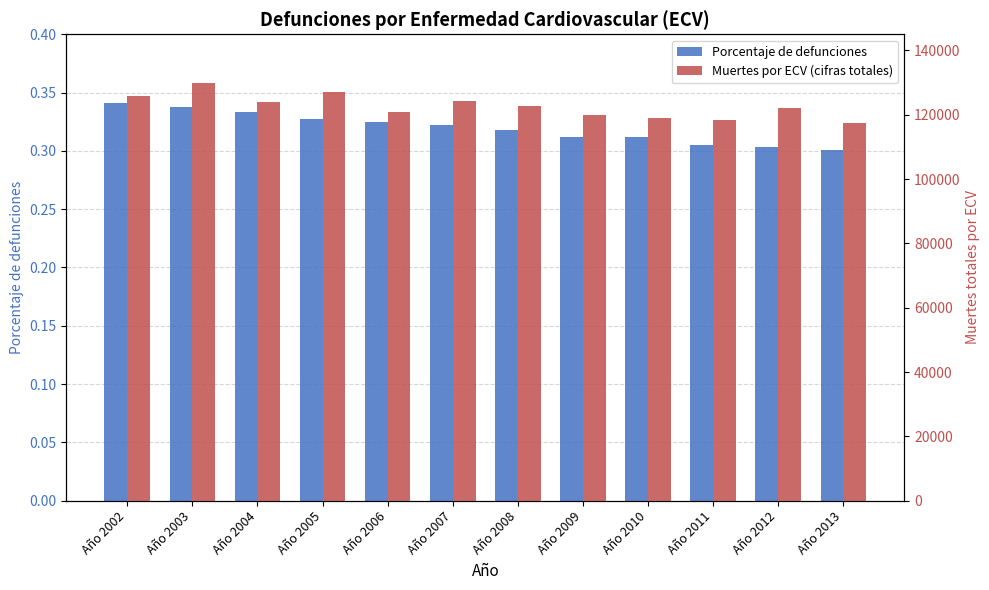

What is the minimum value shown in the chart?

0.3